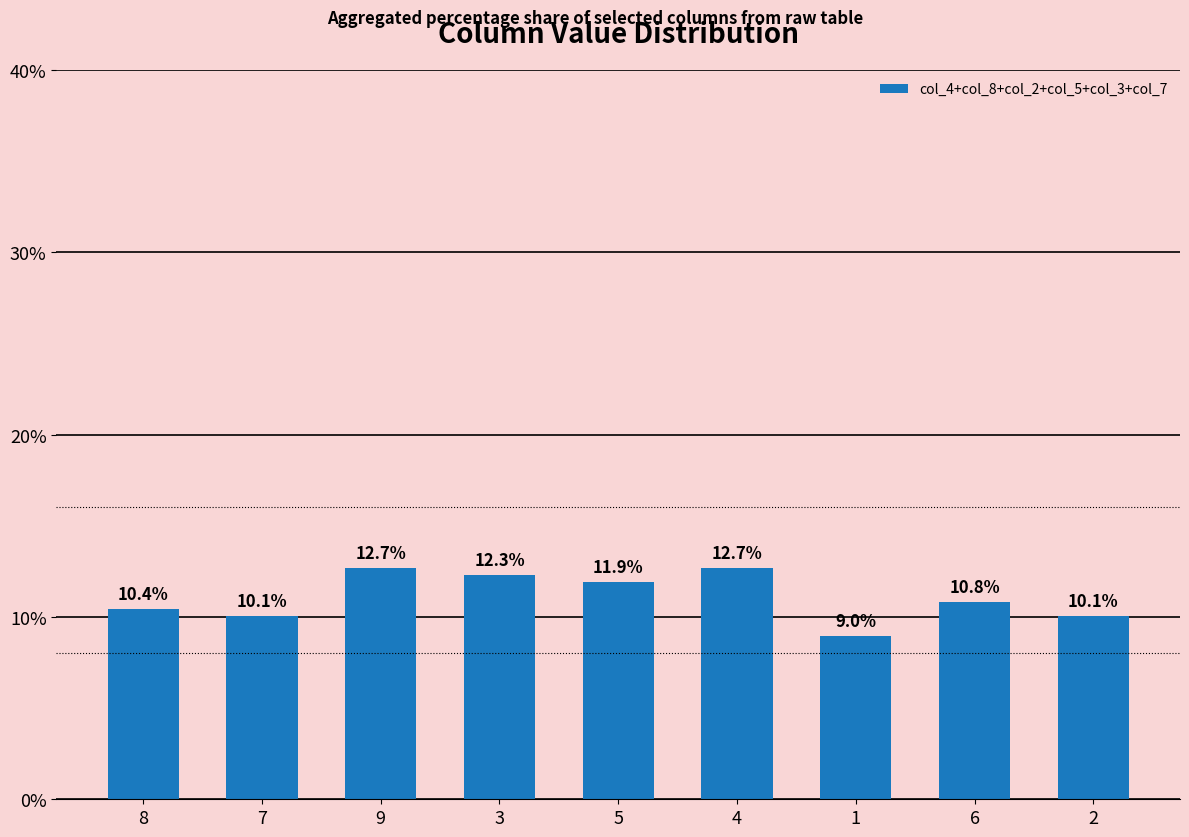

At which label does the data first exceed 10?

8